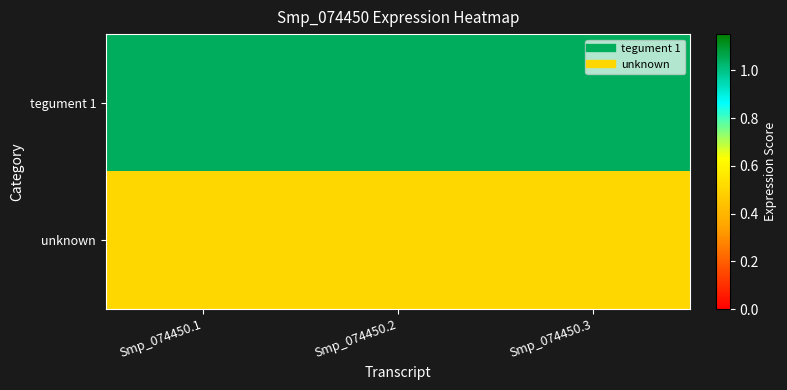

At how many categories does at least one series exceed 0?

3